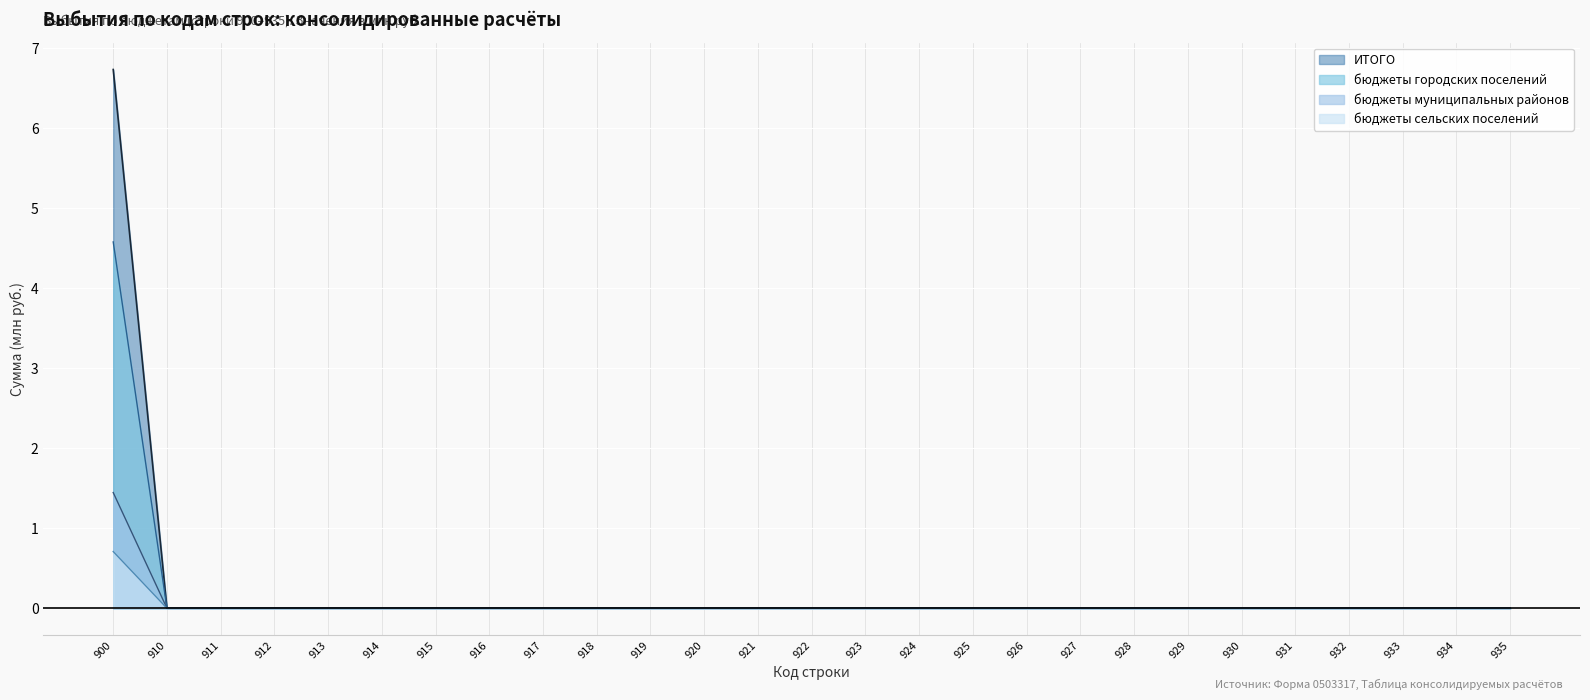

Which category has the highest value in the бюджеты муниципальных районов series?

900